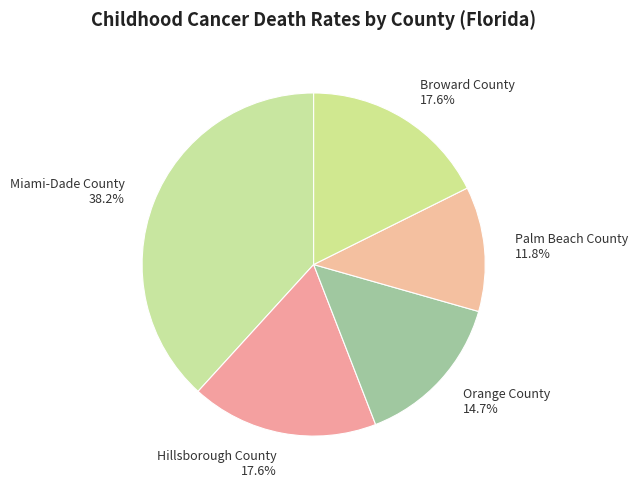

To the nearest percent, what portion does Broward County represent?

18%